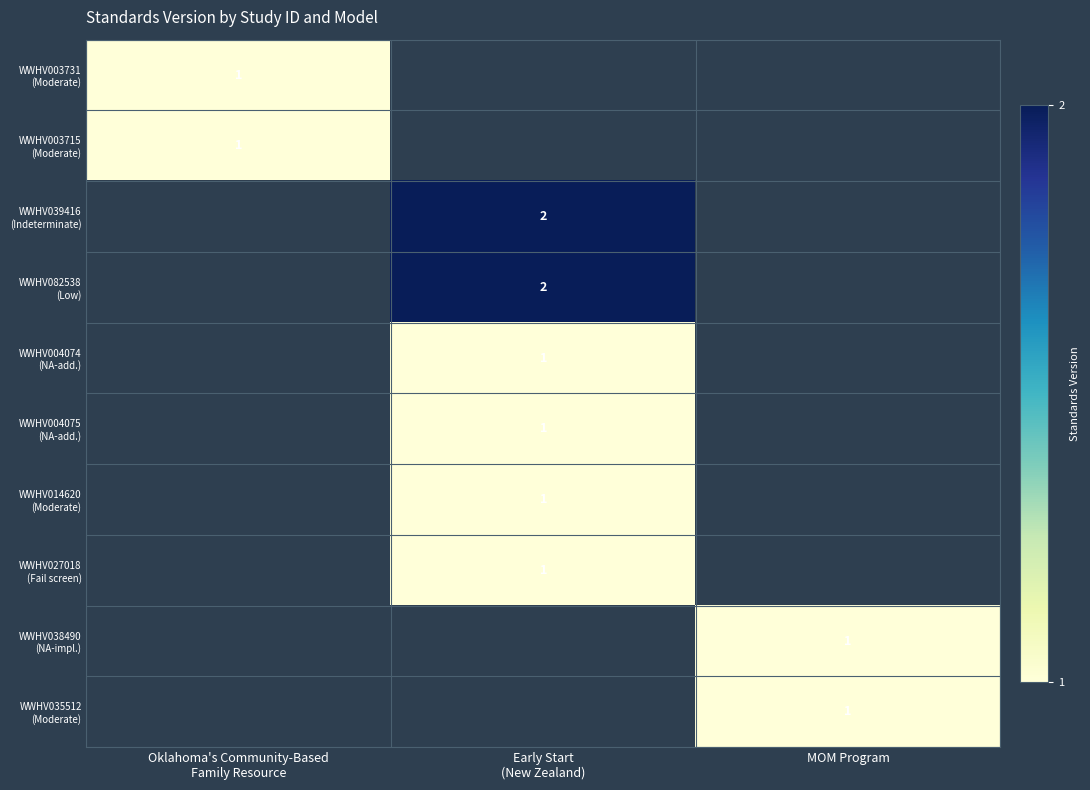

What is the maximum value shown in the chart?

2.0